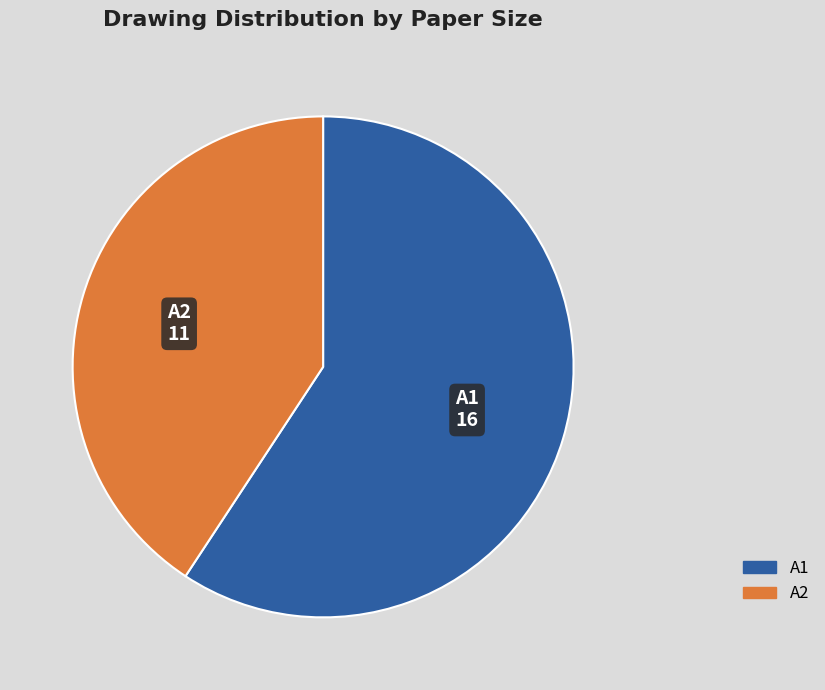

How many slices are in this pie chart?

2